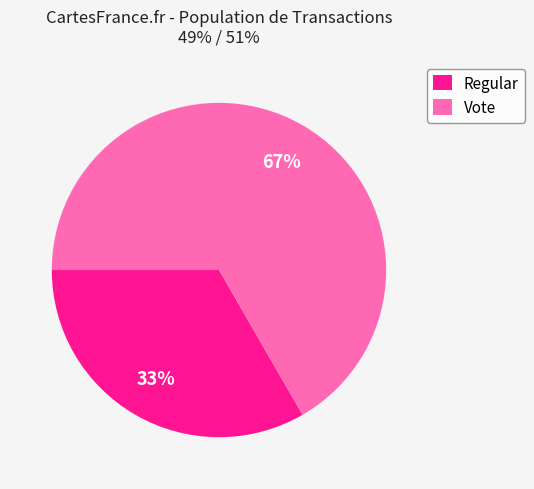

Is there a majority slice in this chart?

Yes